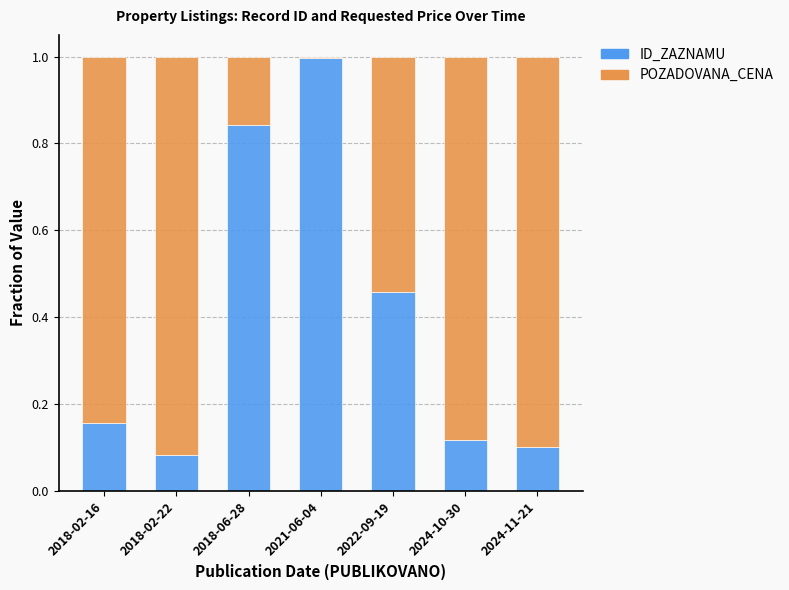

The ID_ZAZNAMU series shows 0.0 at 2018-02-22. True or false?

False